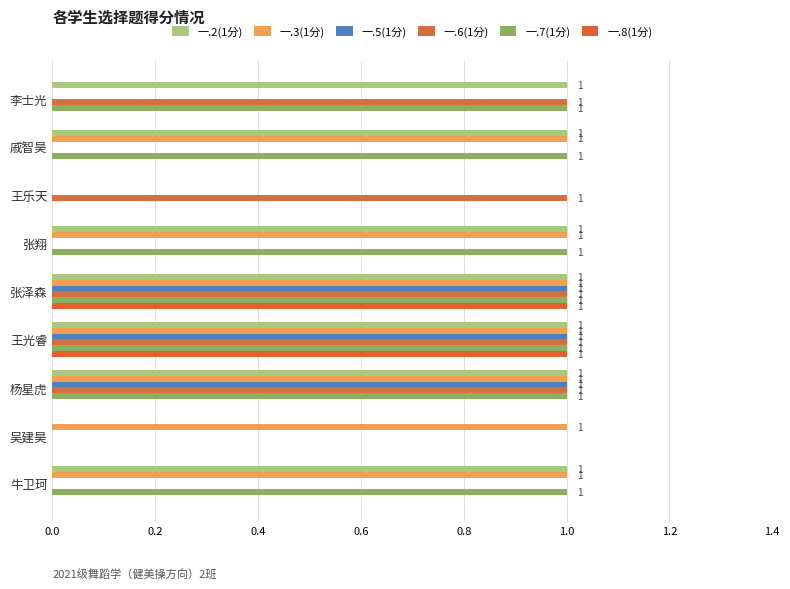

How many values in 一.5(1分) are above zero?

3